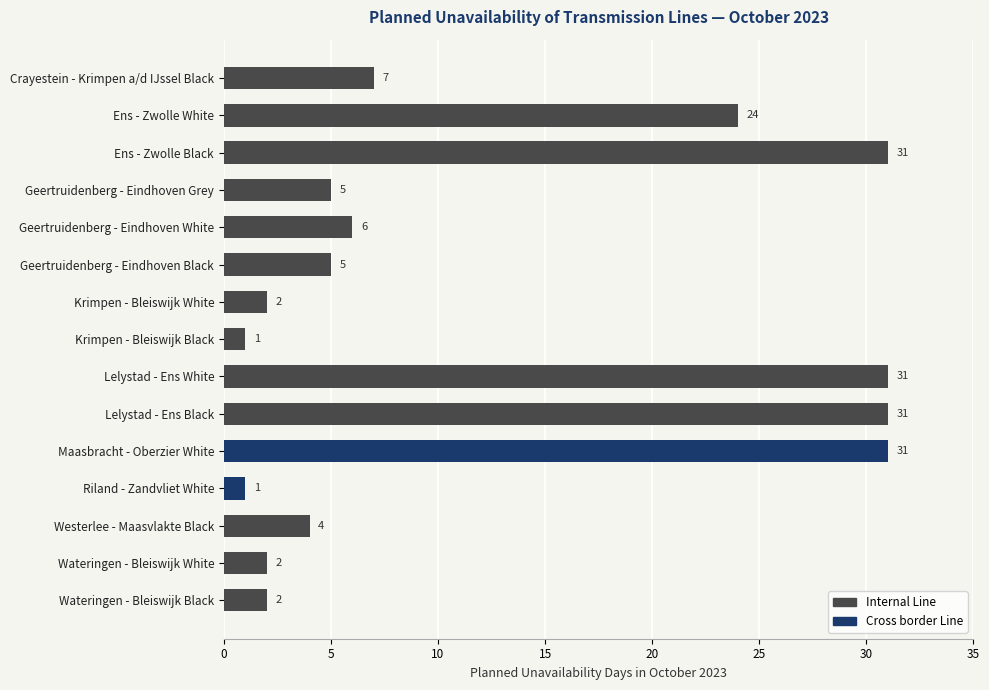

What is the label of the 7th bar from the top?

Krimpen - Bleiswijk White